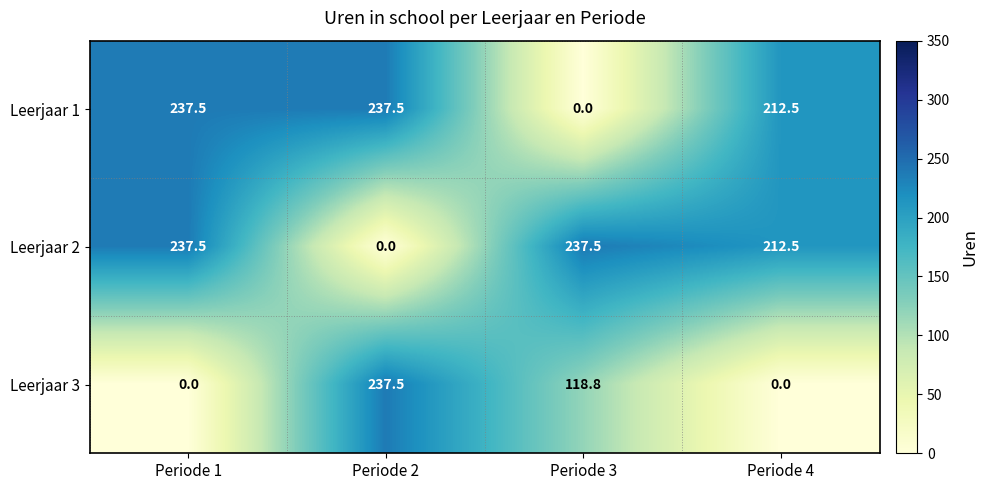

What value does the Leerjaar 2 series have at Periode 3?

237.5